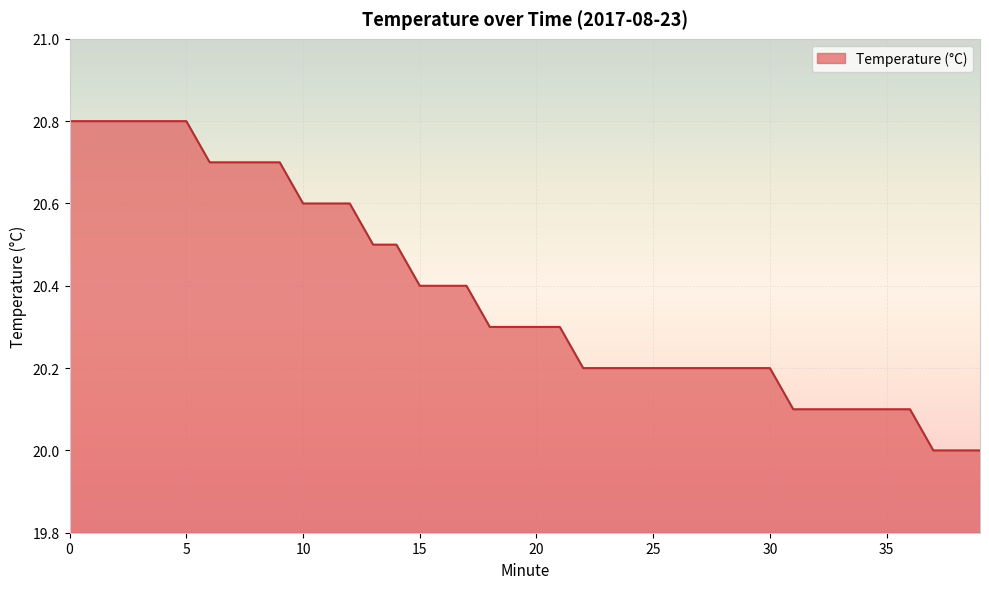

What is the maximum value shown in the chart?

20.8